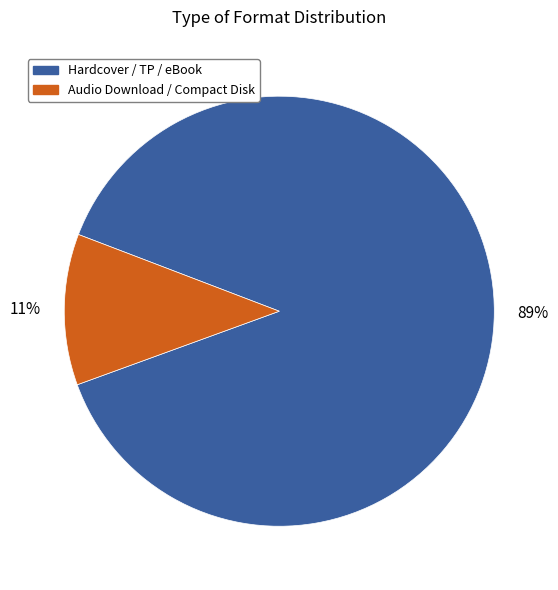

Is there any slice that represents more than half of the pie?

Yes